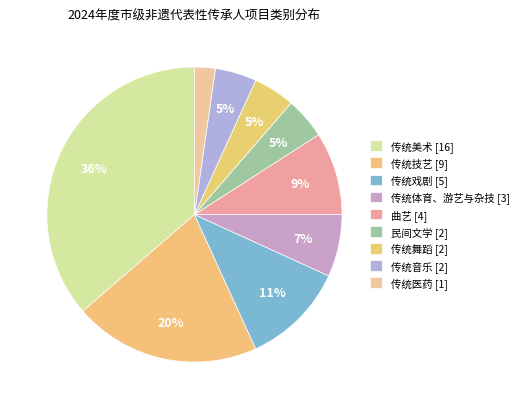

Count the number of slices in the pie.

9